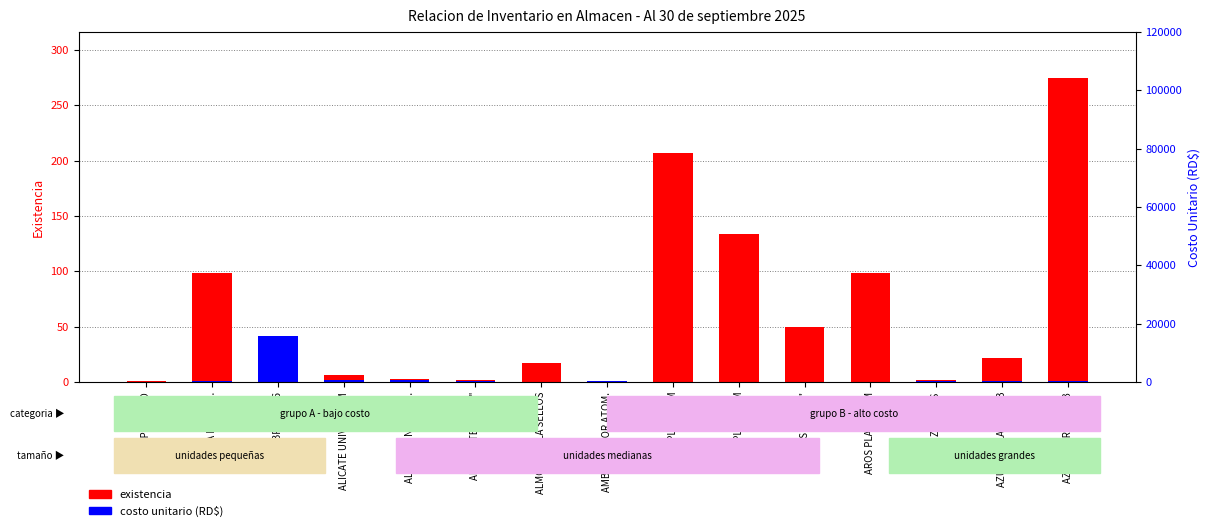

Are the bars horizontal?

No